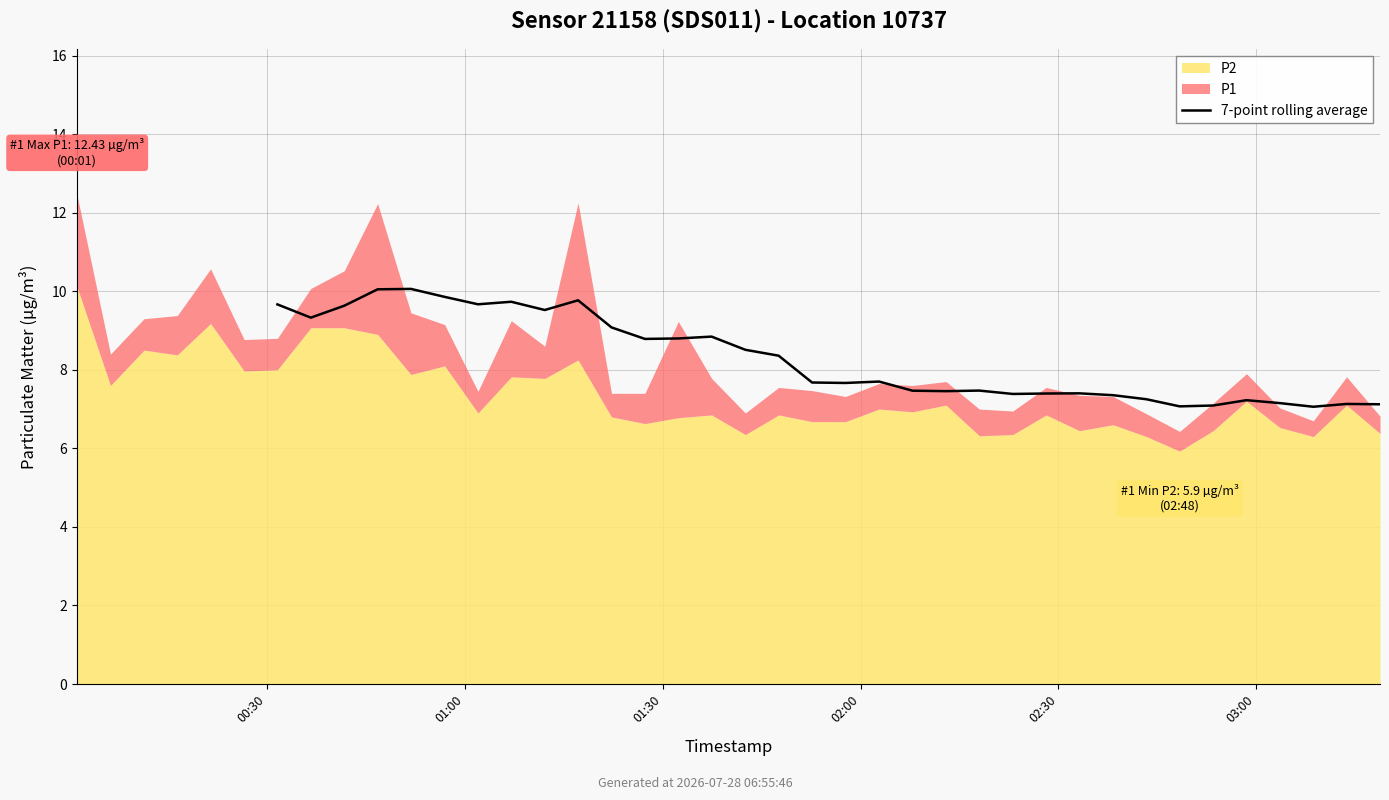

Between 21 and 13, which is larger?

13